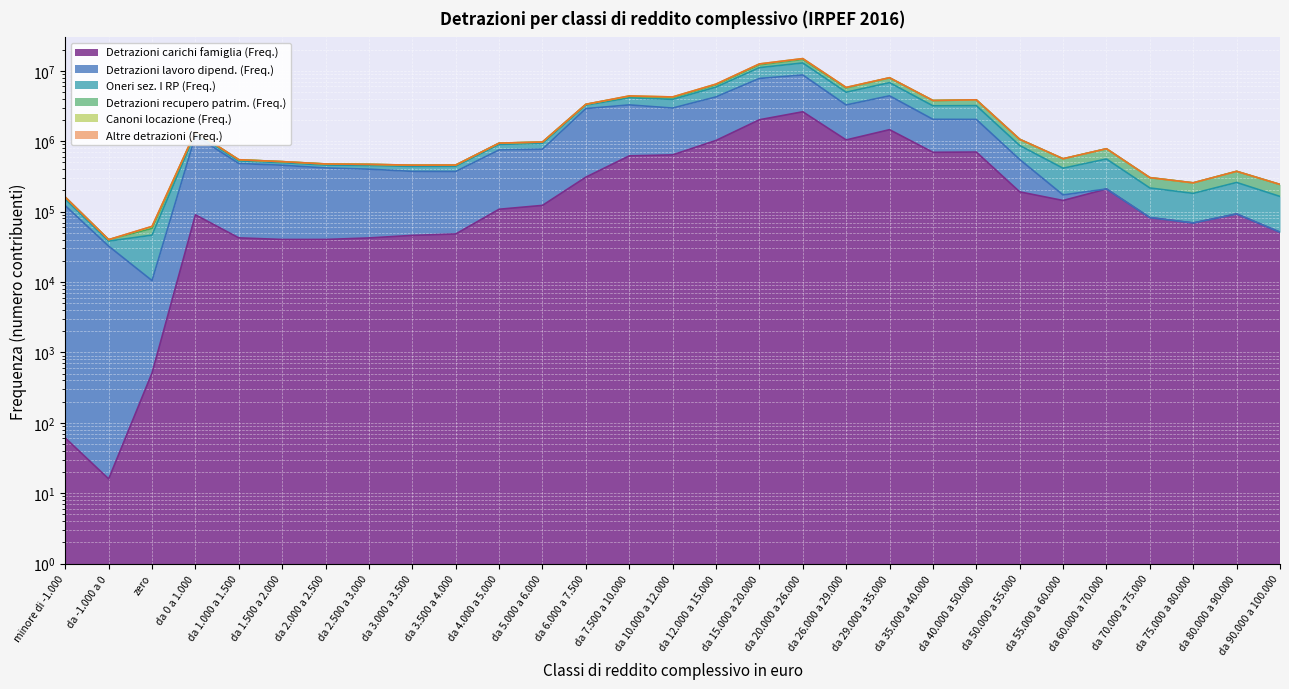

What is the sum of the Detrazioni lavoro dipend. (Freq.) values at da 4.000 a 5.000 and da 10.000 a 12.000?

3712181